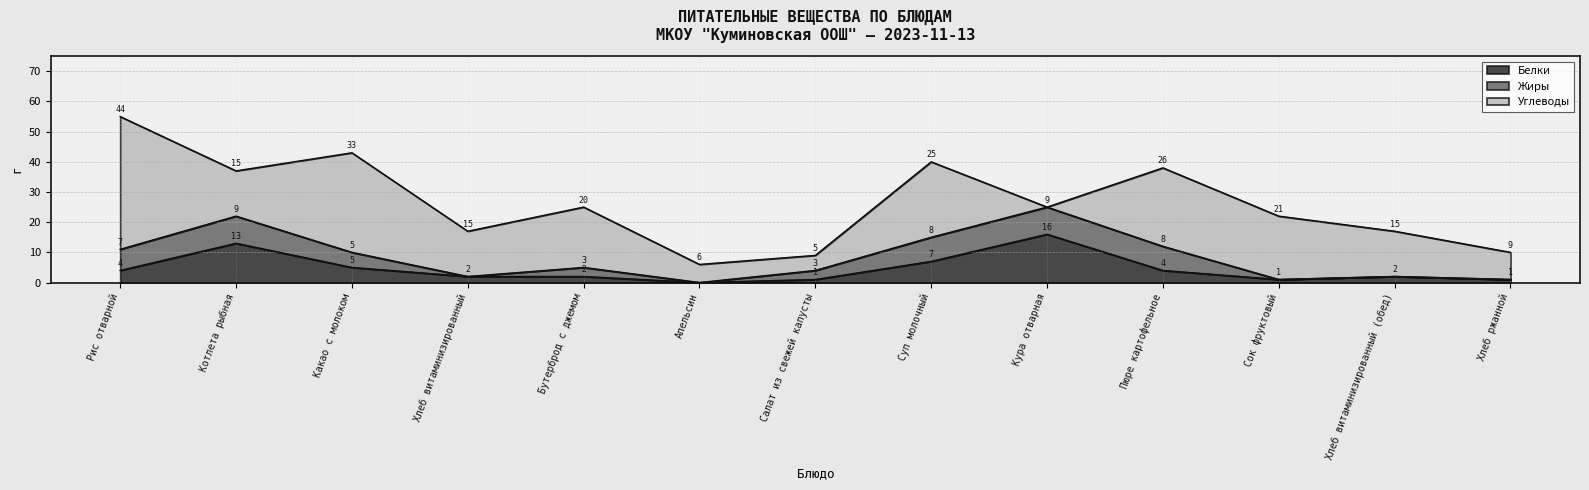

How many values in the Углеводы series exceed 15?

6